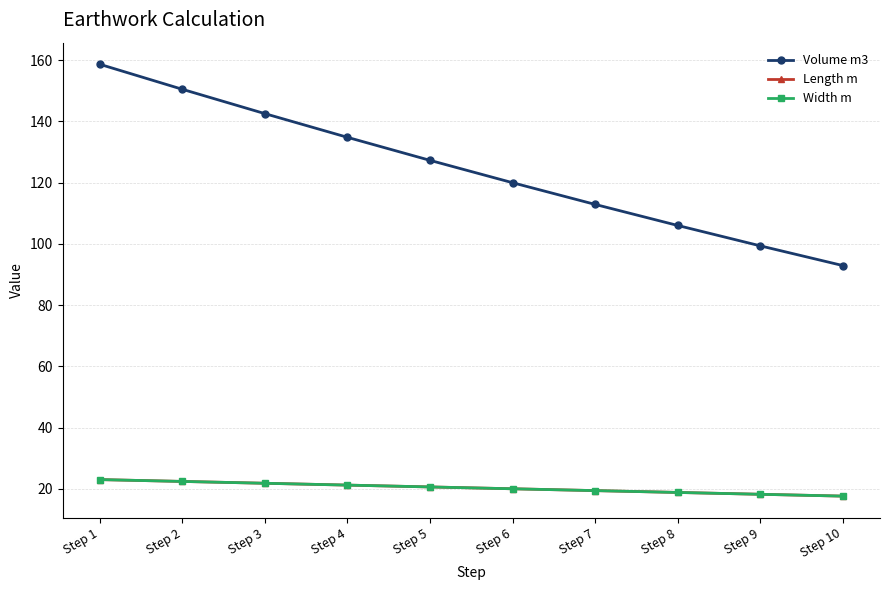

At which category is the sum across all series the highest?

Step 1